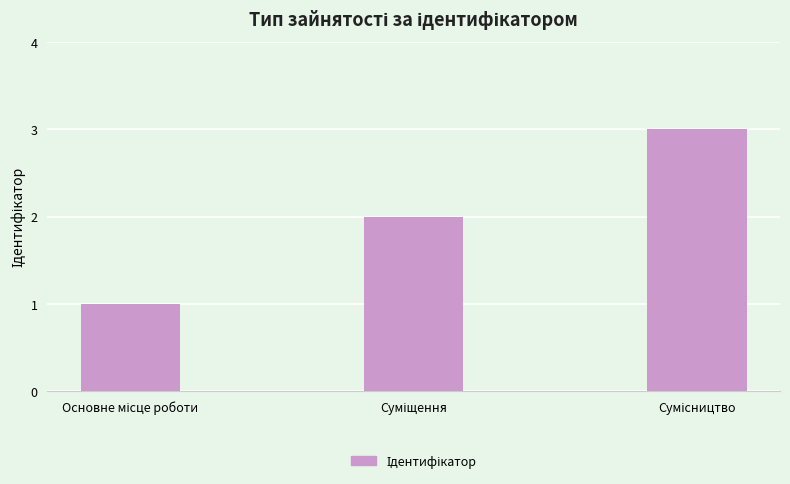

What is the value of the 1st bar from the left?

1